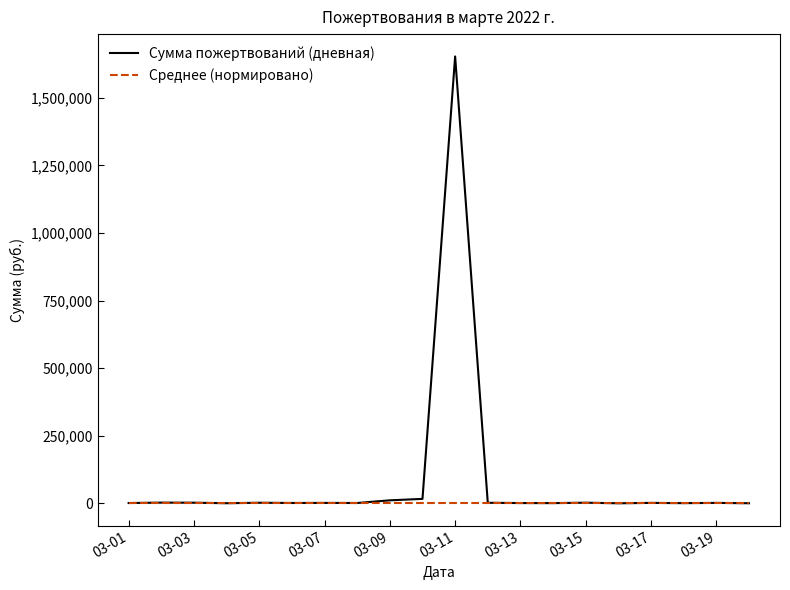

Which series has the largest total across all categories?

Сумма пожертвований (дневная)